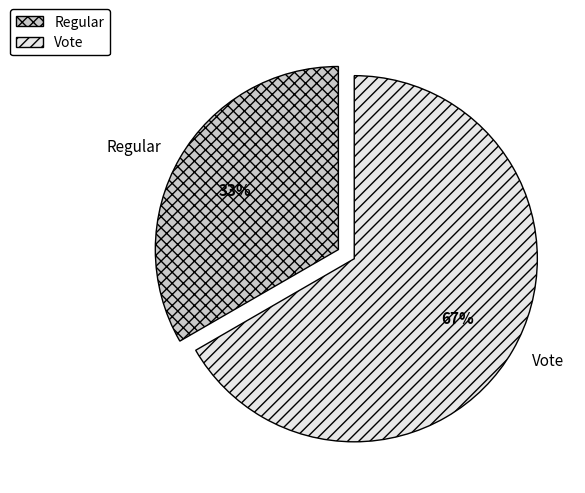

To the nearest percent, what is the average slice percentage?

50%